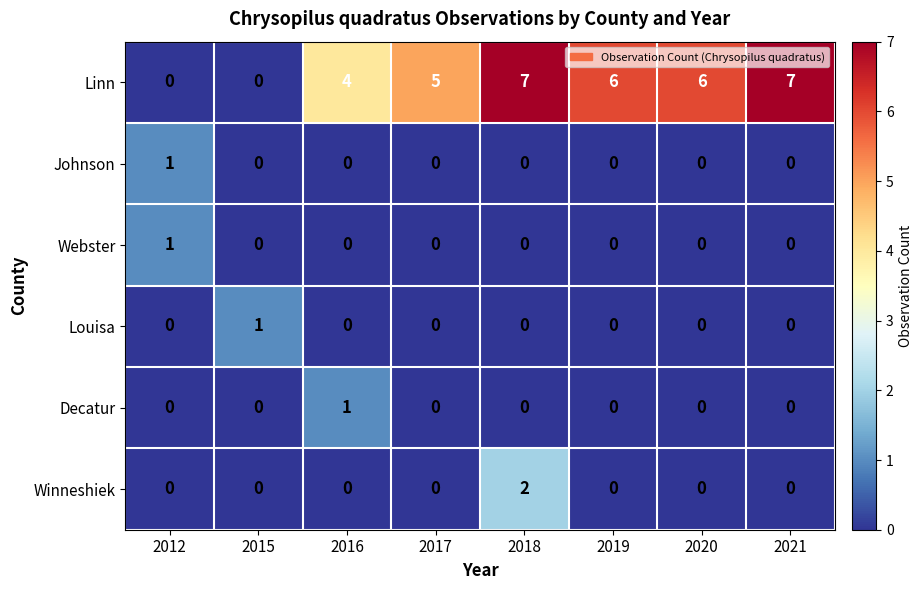

Which series changed the most between 2012 and 2019?

Linn